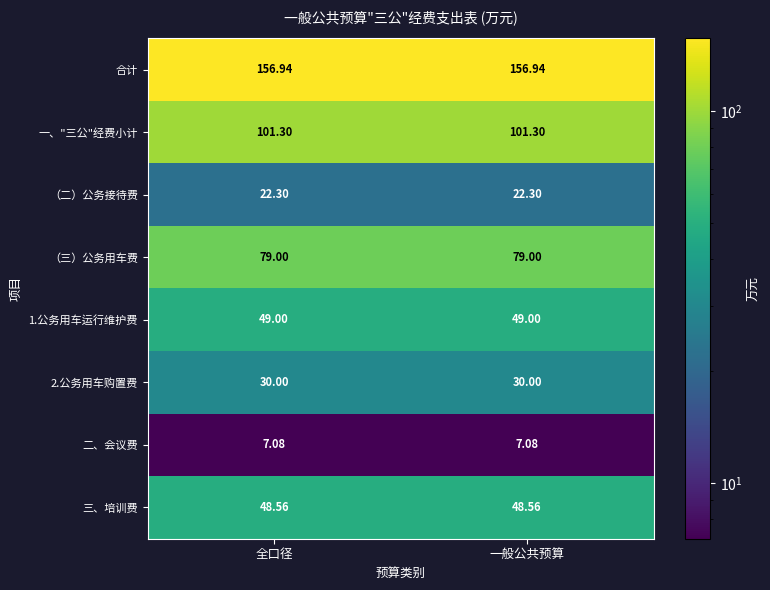

Is the value of （二）公务接待费 at 全口径 greater than the value of 1.公务用车运行维护费 at 一般公共预算?

No